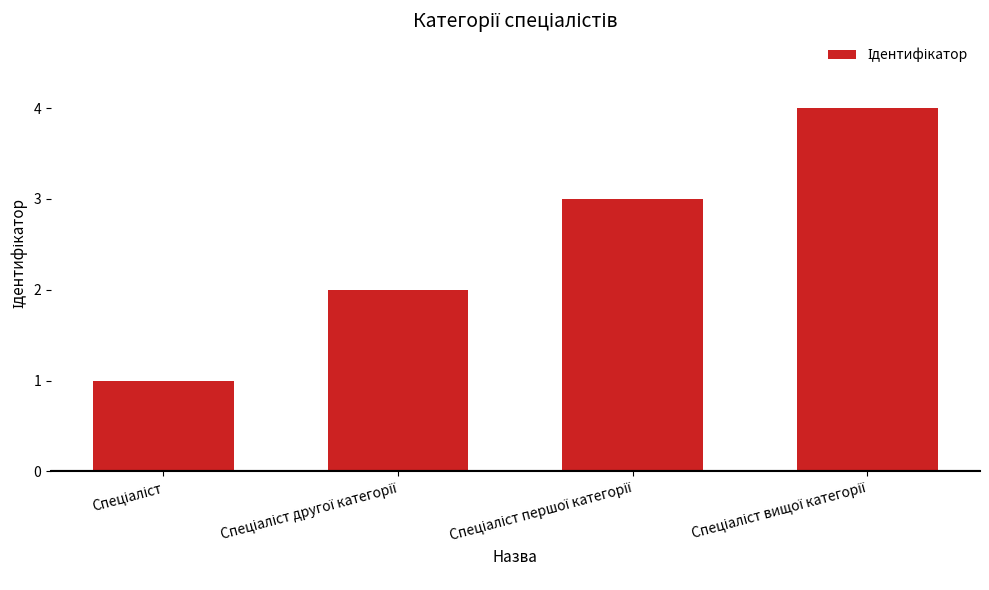

What is the greatest value displayed?

4